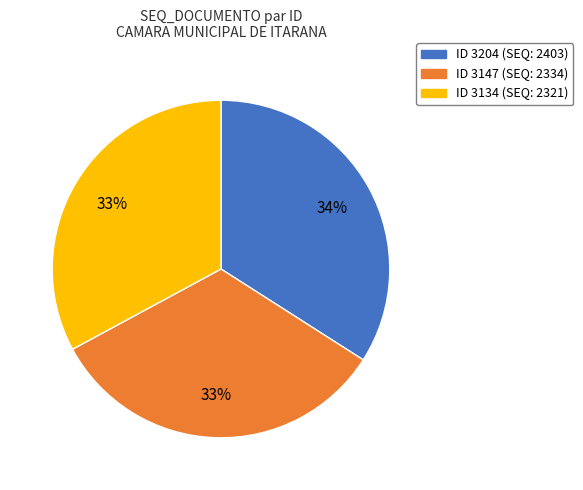

Does any single category account for the majority?

No